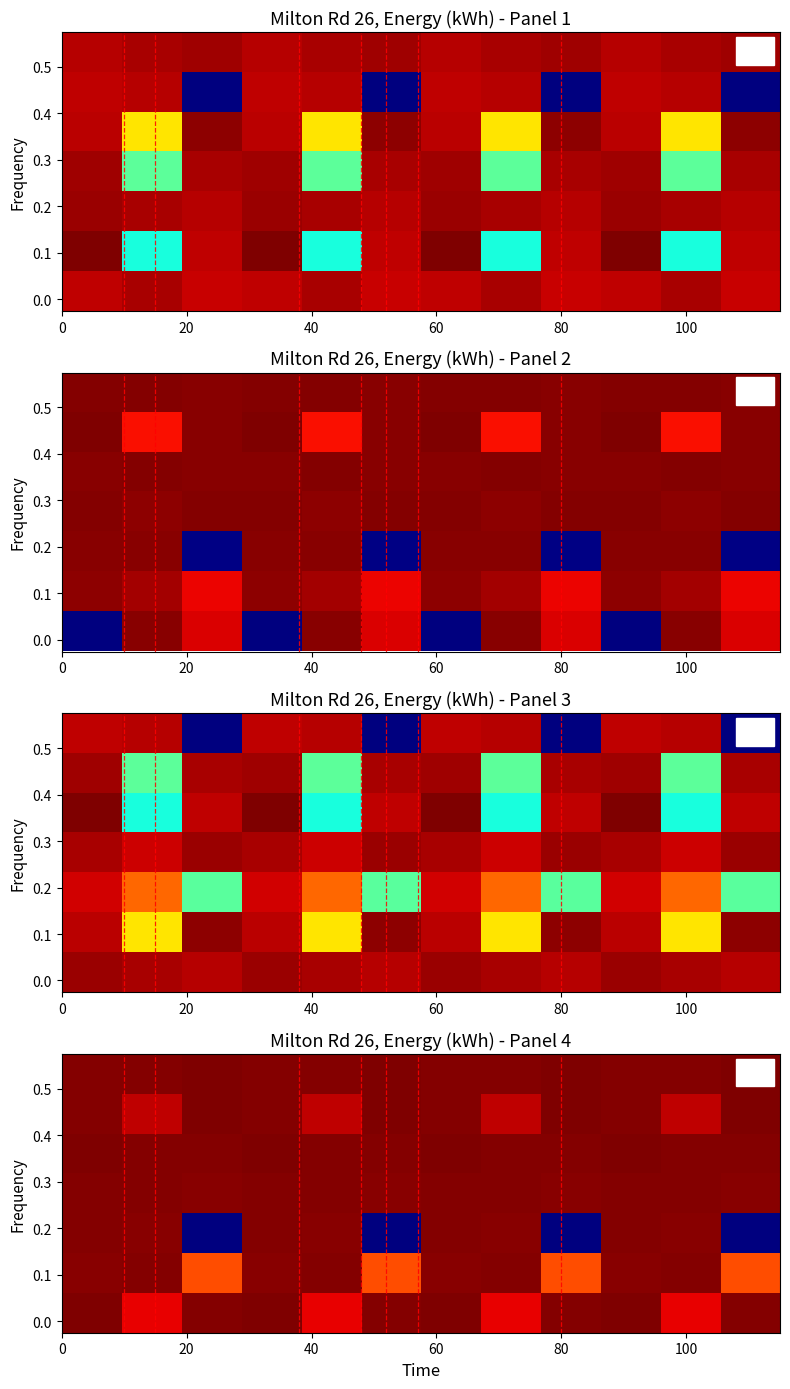

What is the minimum value shown in the chart?

0.2